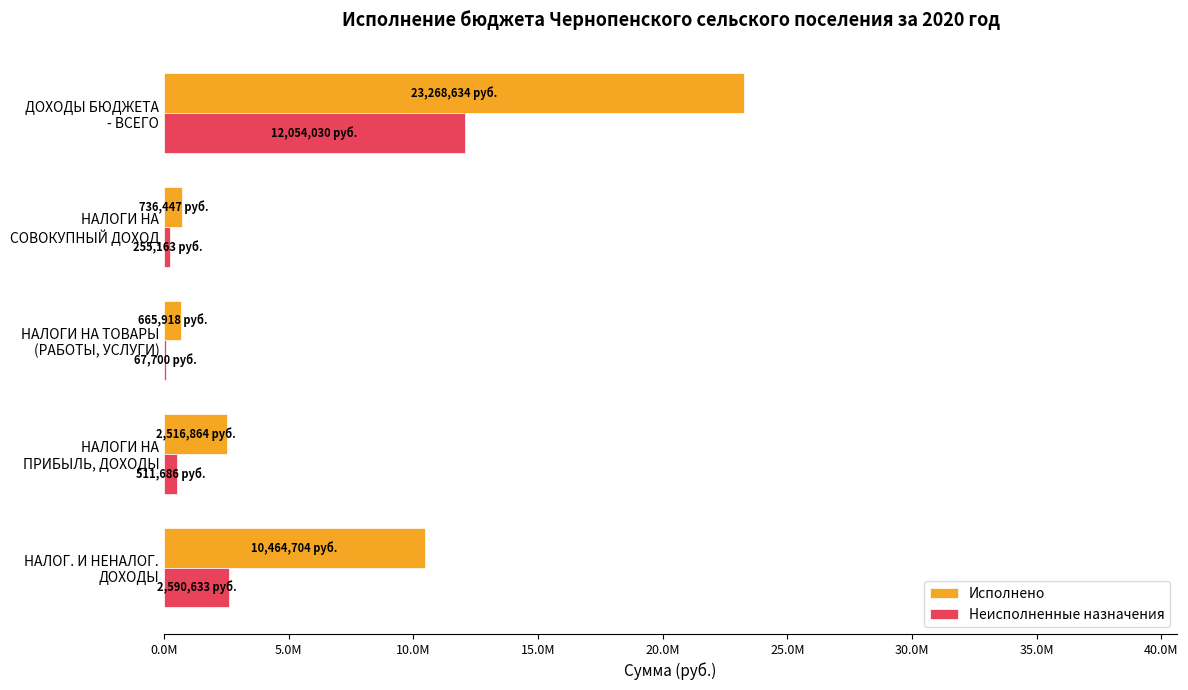

Reading right to left, transcribe all the data shown in this chart.

Исполнено: 23268633.9	736446.8	665918.4	2516864.1	10464704.4
Неисполненные назначения: 12054030.0	255163.2	67699.6	511685.9	2590632.6